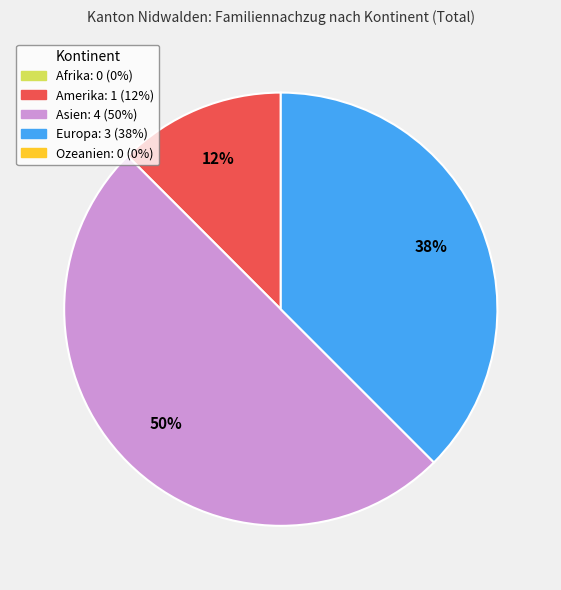

To the nearest percent, what is the average slice percentage?

33%